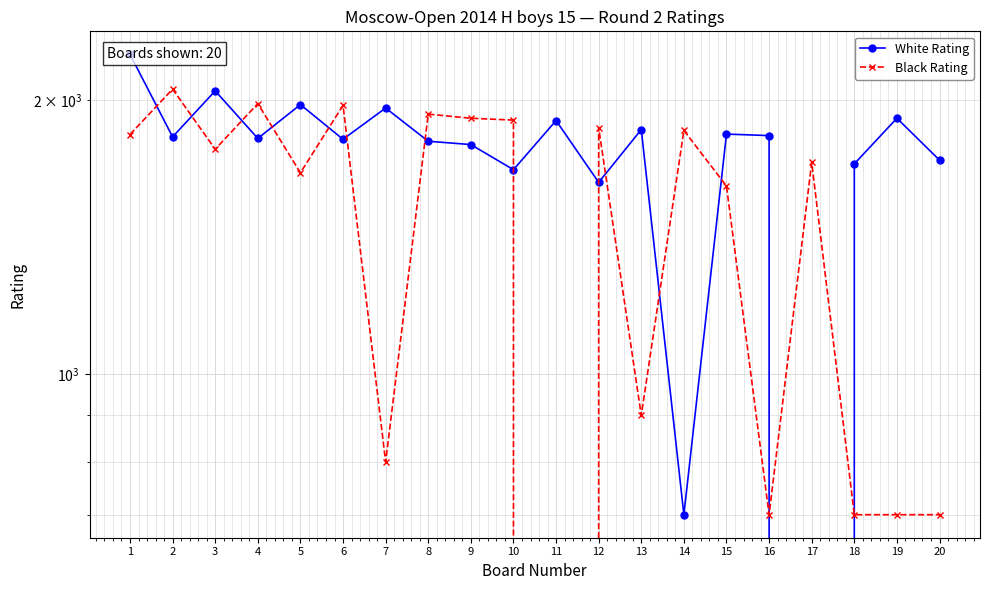

How many interior local peaks does the White Rating series have?

7